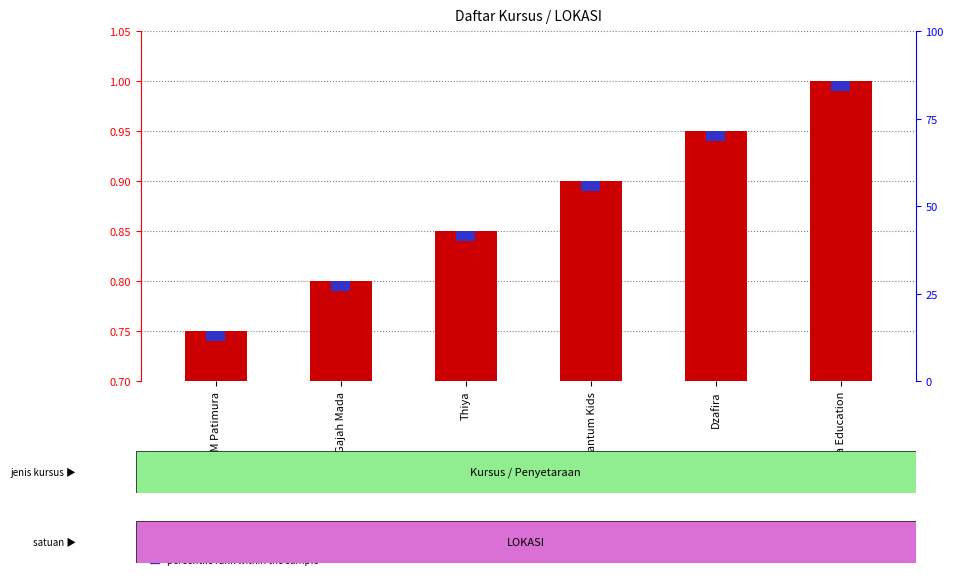

Are the bars grouped side by side (vs. stacked)?

Yes